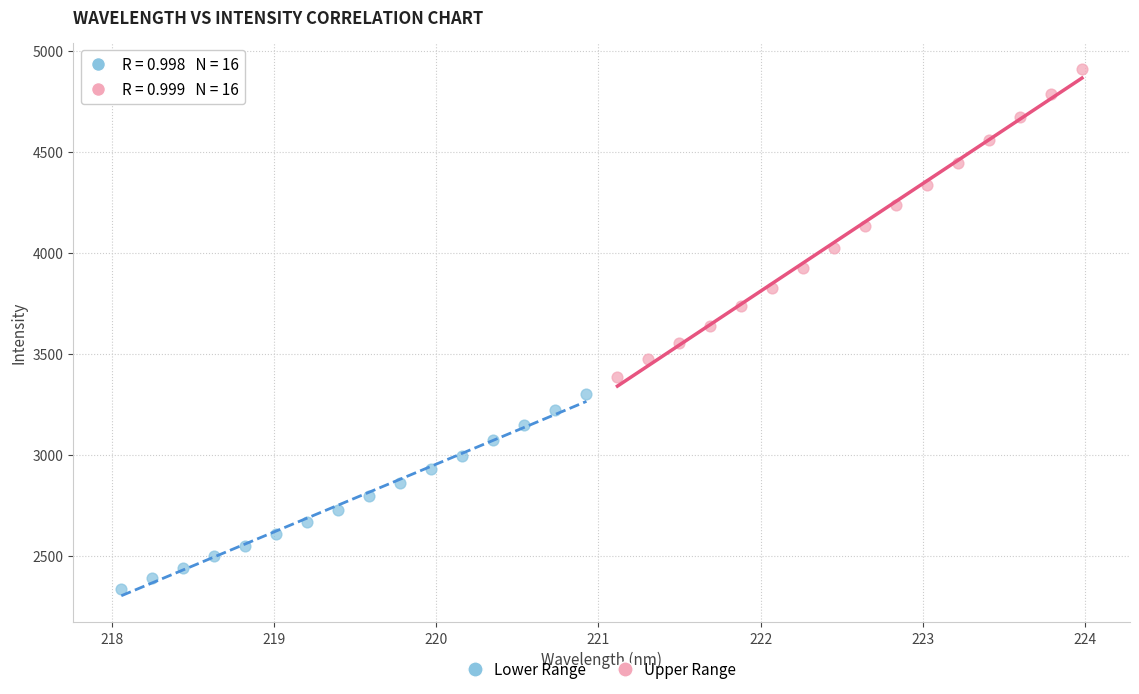

Which series reaches the maximum Y coordinate?

Upper Range